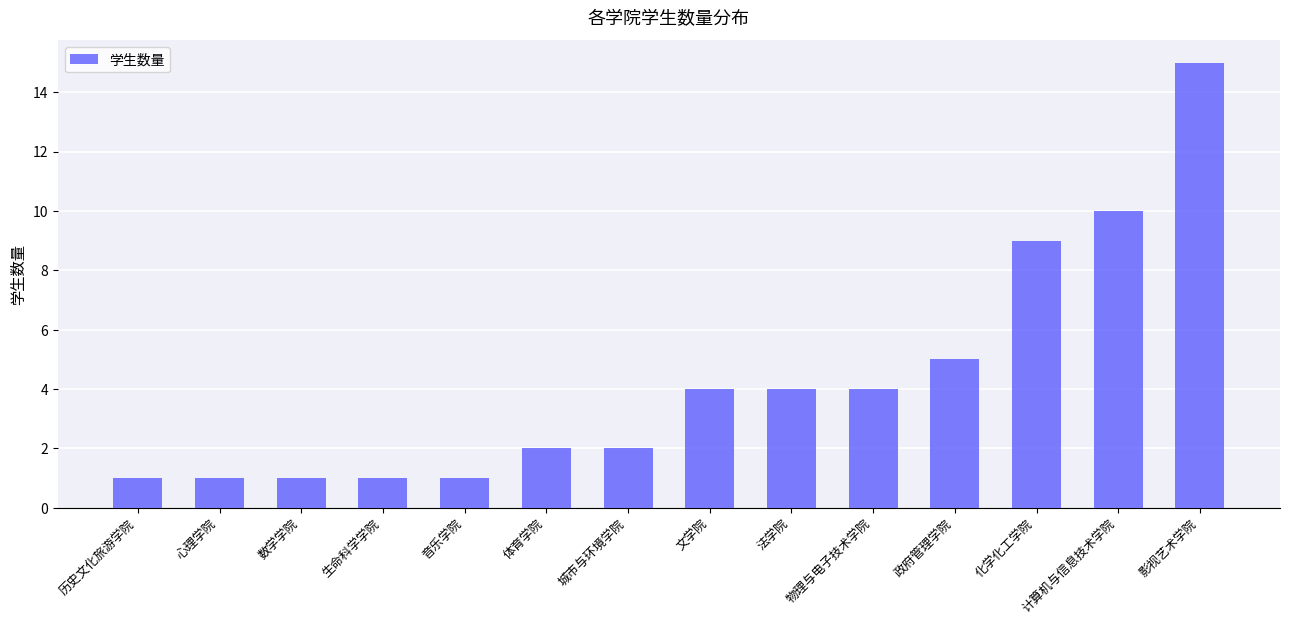

Reading left to right, extract all data points from this chart.

1	1	1	1	1	2	2	4	4	4	5	9	10	15